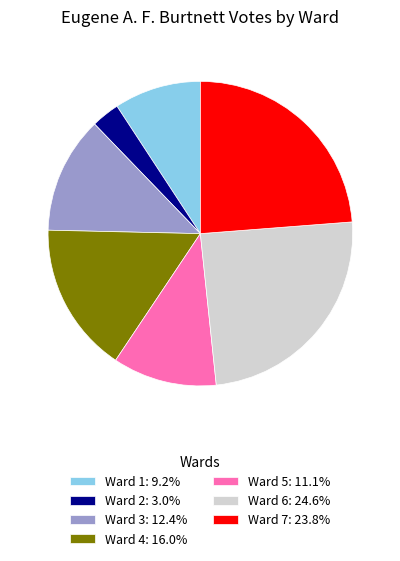

Approximately how many times larger is the value at Ward 5: 11.1% compared to Ward 1: 9.2%?

1.2